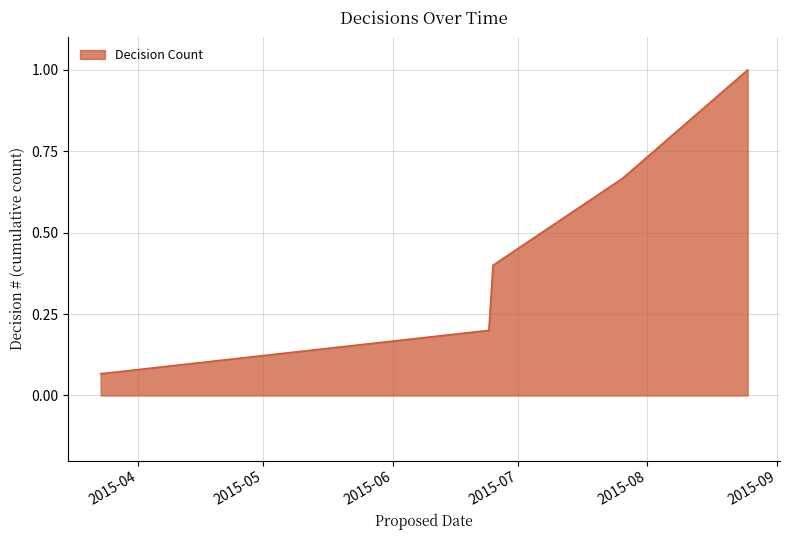

What is the average value?

0.5